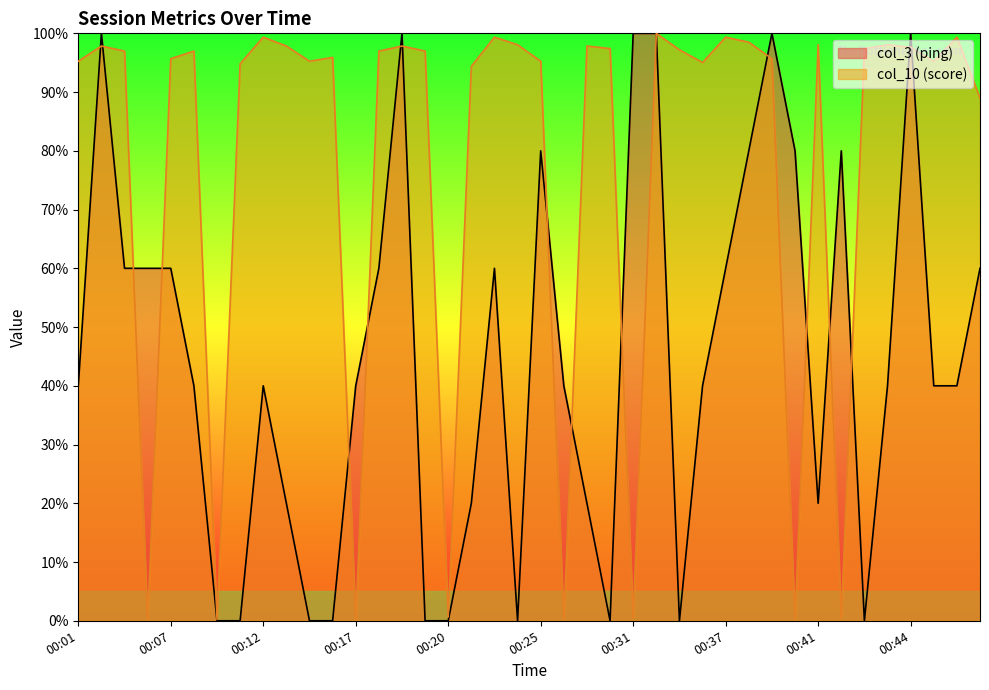

Is it true that col_3 equals 40.0 at 00:12?

True